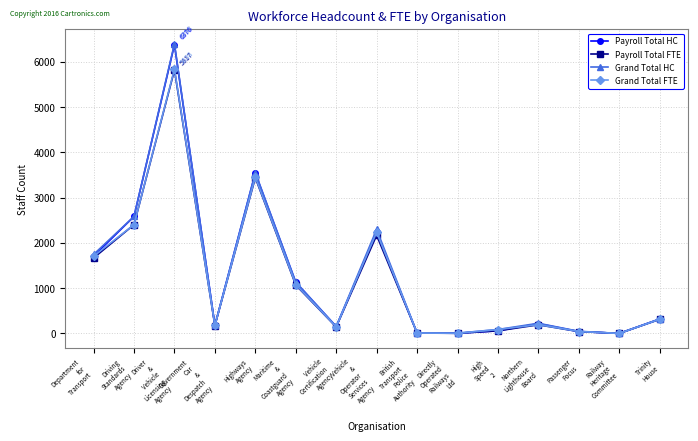

What is the average value of the Payroll Total FTE series?

1166